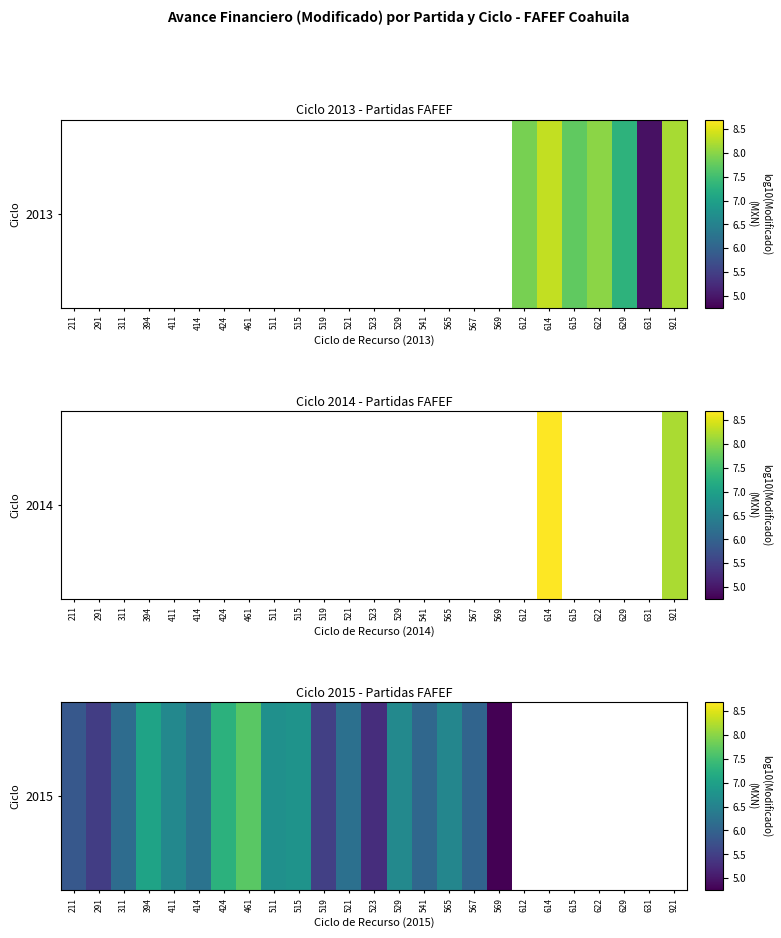

What is the minimum value shown in the chart?

4.8